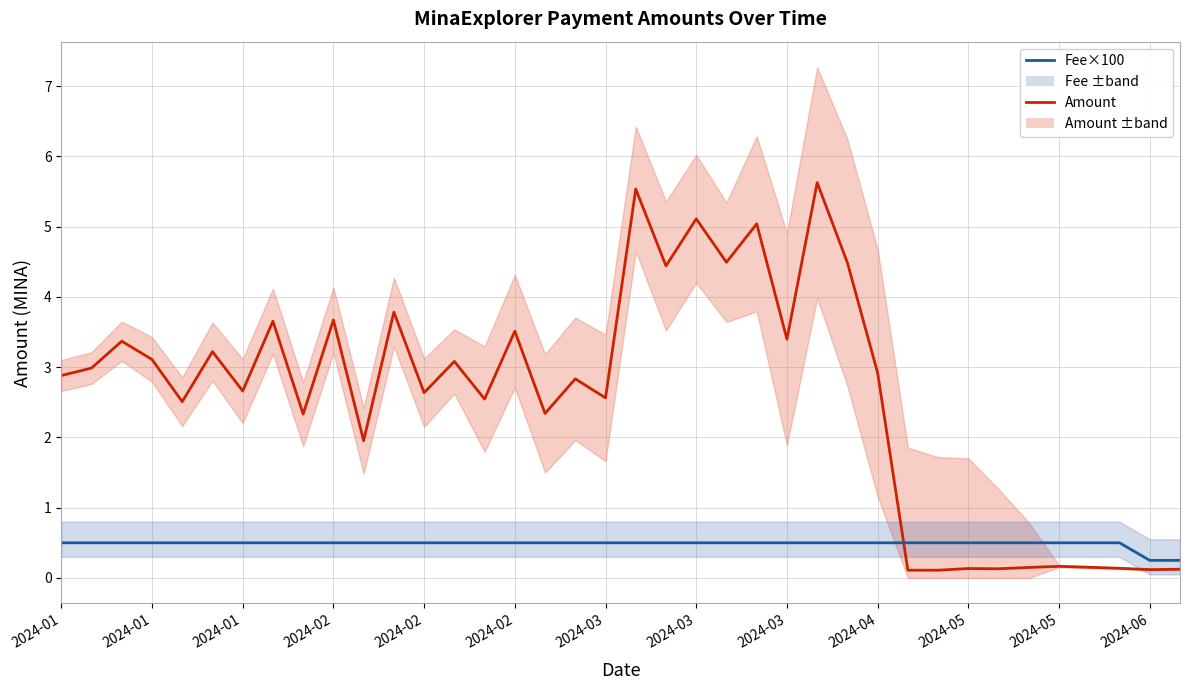

Reading right to left, extract all data points from this chart.

Amount: 0.1	0.1	0.1	0.2	0.2	0.1	0.1	0.1	0.1	0.1	2.9	4.5	5.6	3.4	5.0	4.5	5.1	4.4	5.5	2.6	2.8	2.3	3.5	2.5	3.1	2.6	3.8	2.0	3.7	2.3	3.7	2.7	3.2	2.5	3.1	3.4	3.0	2.9
Fee×100: 0.2	0.2	0.5	0.5	0.5	0.5	0.5	0.5	0.5	0.5	0.5	0.5	0.5	0.5	0.5	0.5	0.5	0.5	0.5	0.5	0.5	0.5	0.5	0.5	0.5	0.5	0.5	0.5	0.5	0.5	0.5	0.5	0.5	0.5	0.5	0.5	0.5	0.5